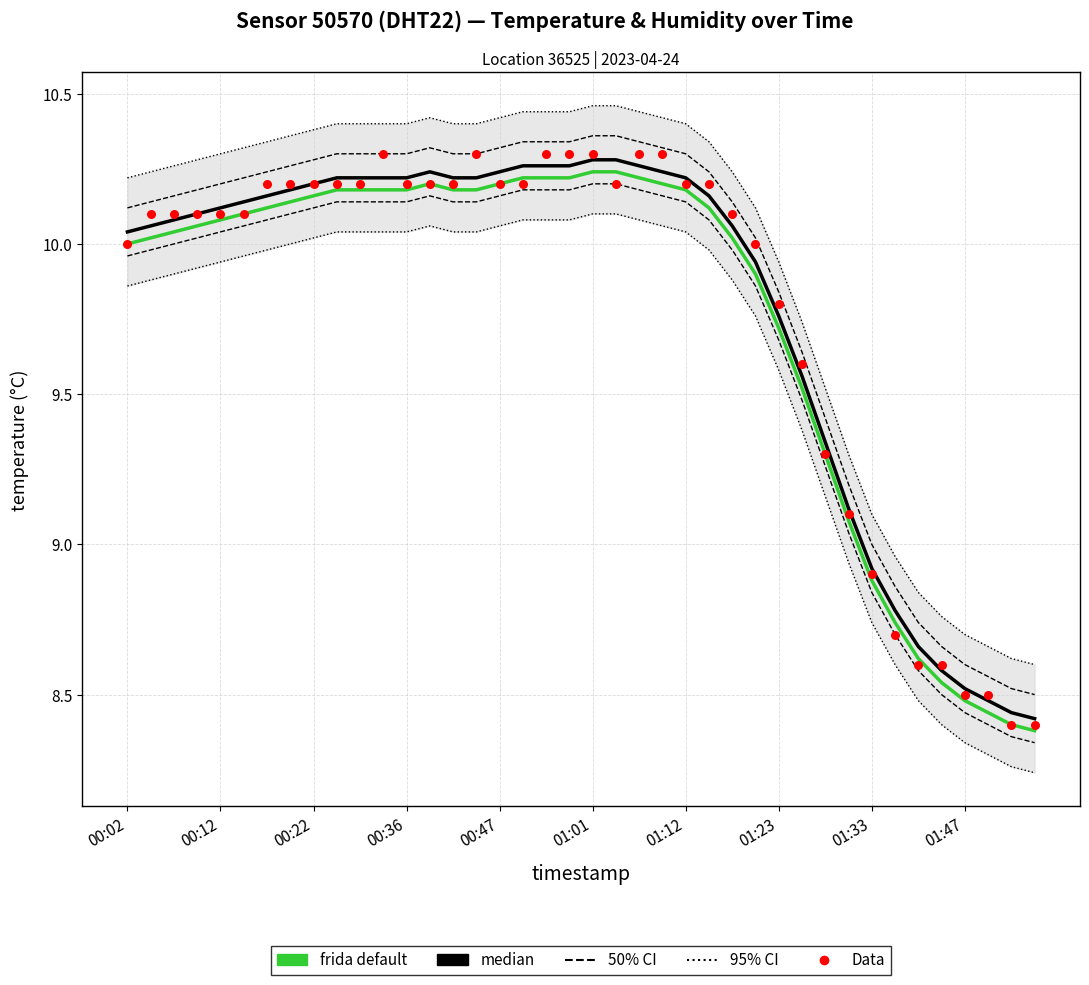

At how many categories does at least one series exceed 8?

40